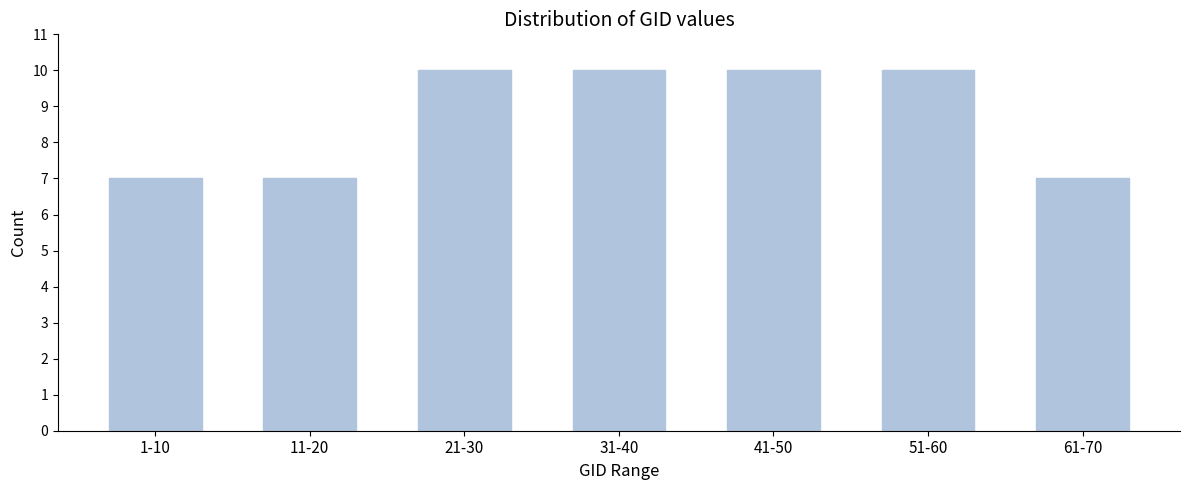

Reading left to right, extract all data points from this chart.

1-10=7	11-20=7	21-30=10	31-40=10	41-50=10	51-60=10	61-70=7